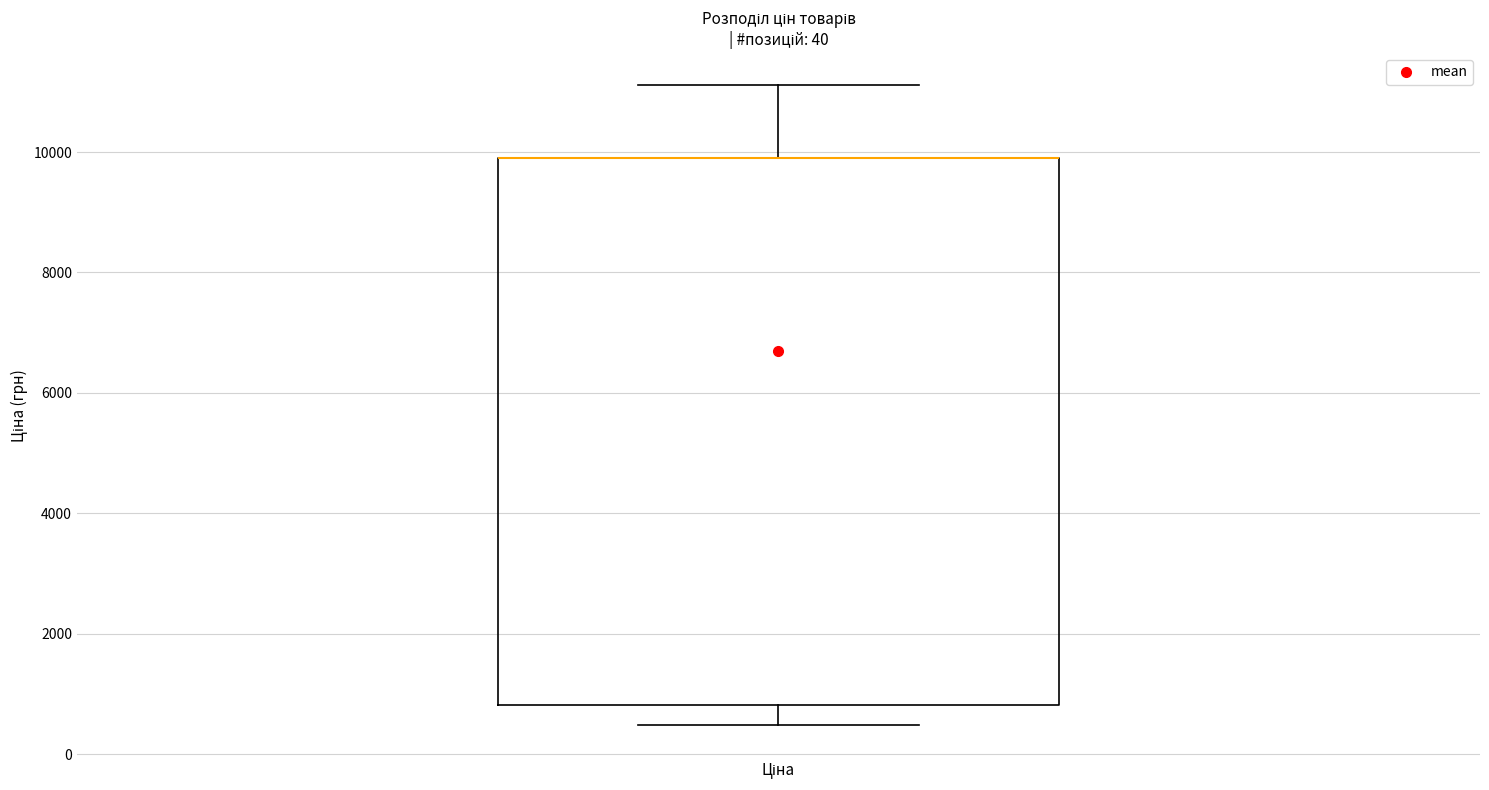

Where is the lower edge of the box for Ціна on the y-axis? The values are not printed on the chart, so give them approximately, as read against the axis.

800